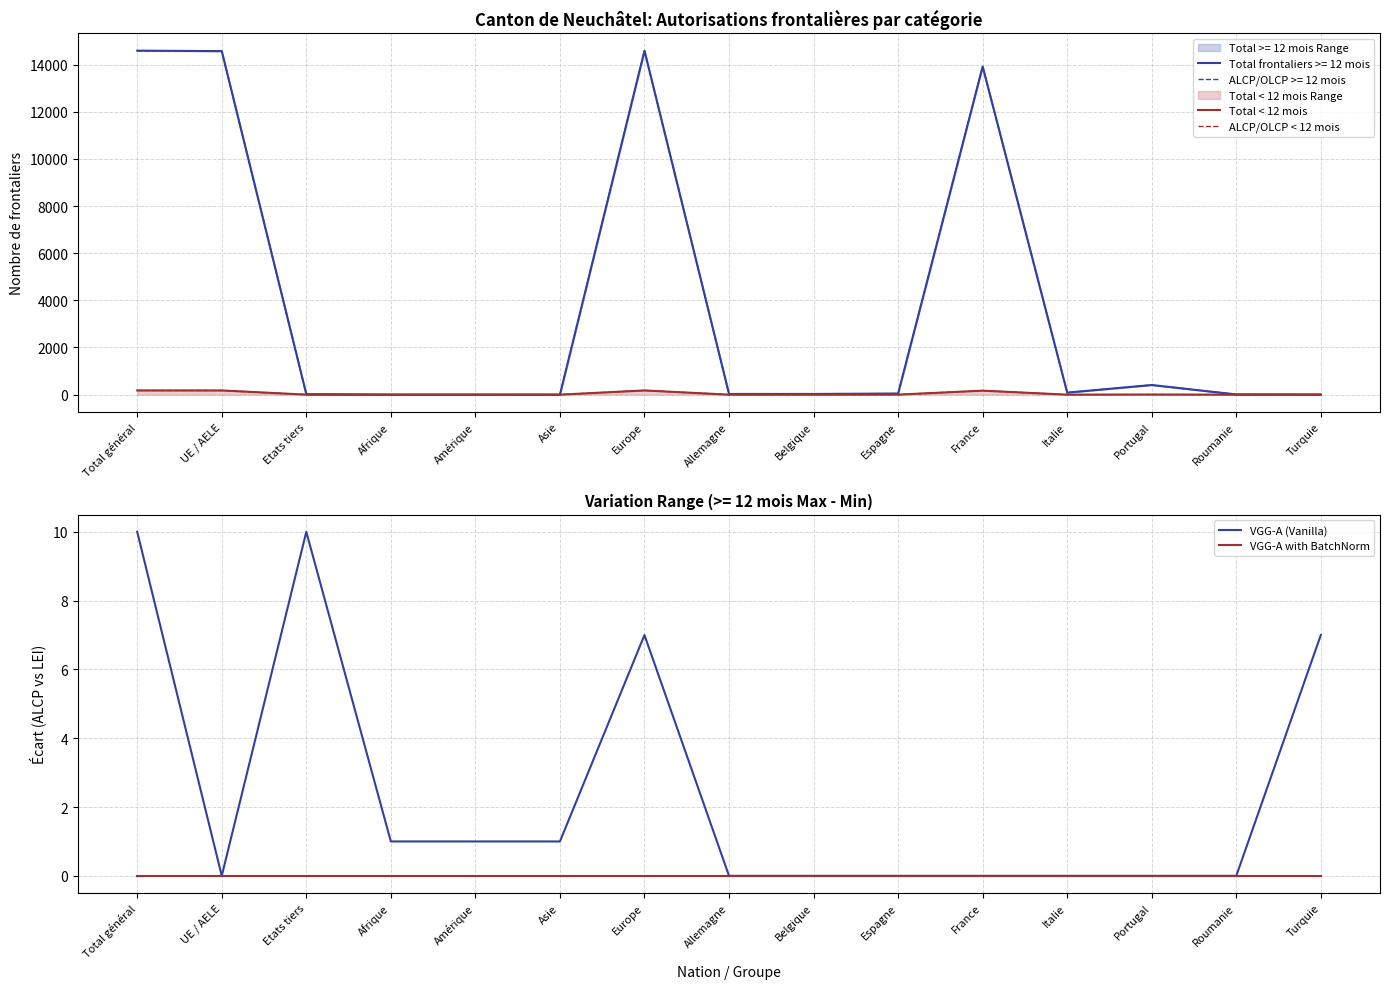

What is the average value of the Total < 12 mois series?

48